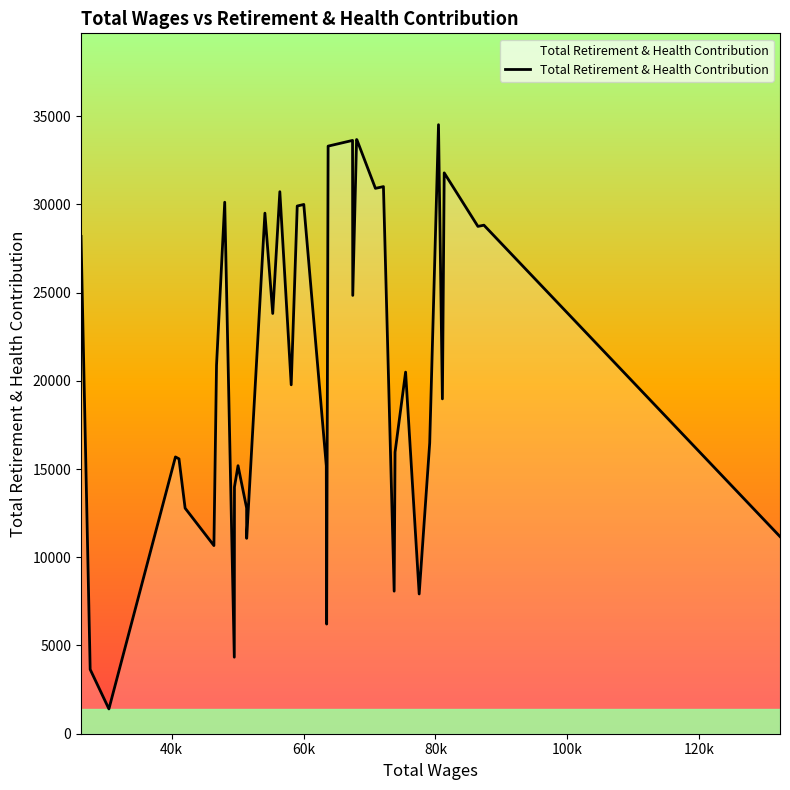

What is the greatest value displayed?

34514